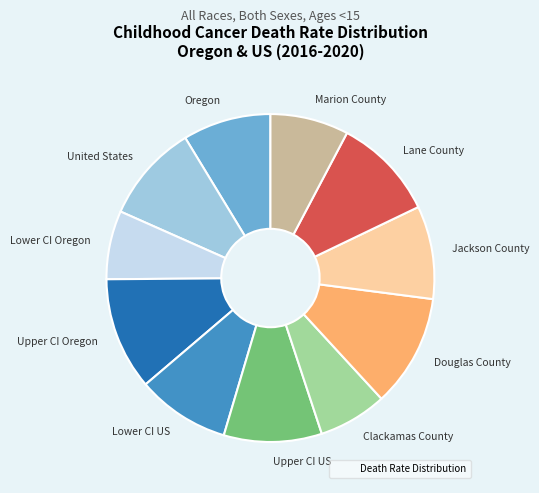

The Clackamas County slice represents 1% of the pie. True or false?

False